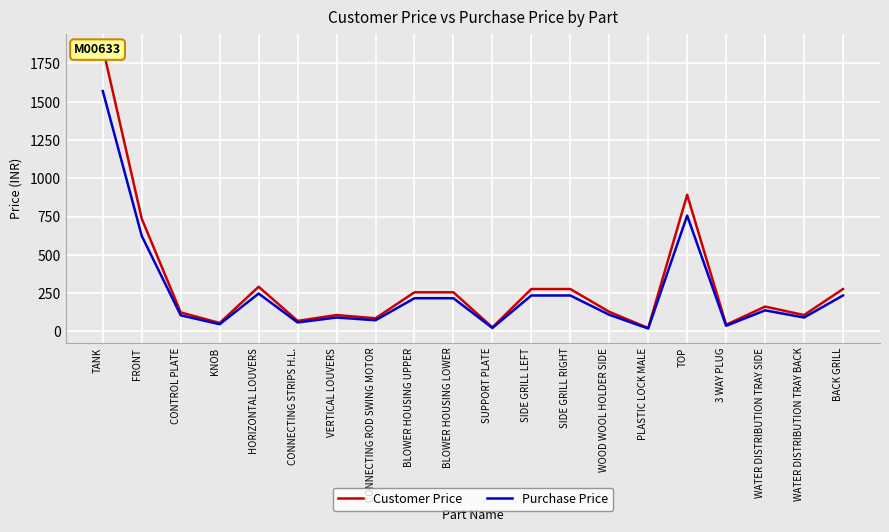

What is the difference between the highest and lowest values at 3 WAY PLUG?

6.5